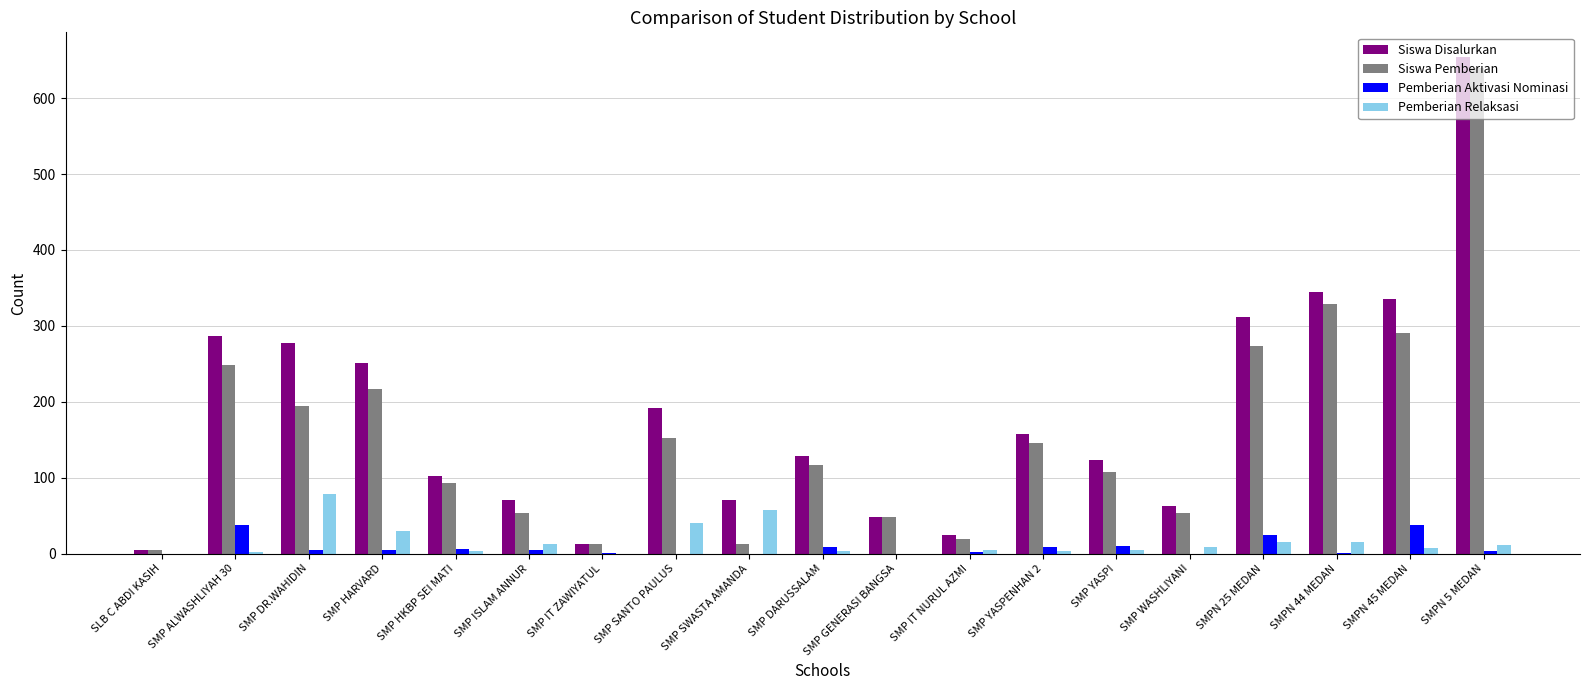

What are all the series names shown in the legend?

Siswa Disalurkan, Siswa Pemberian, Pemberian Aktivasi Nominasi, Pemberian Relaksasi